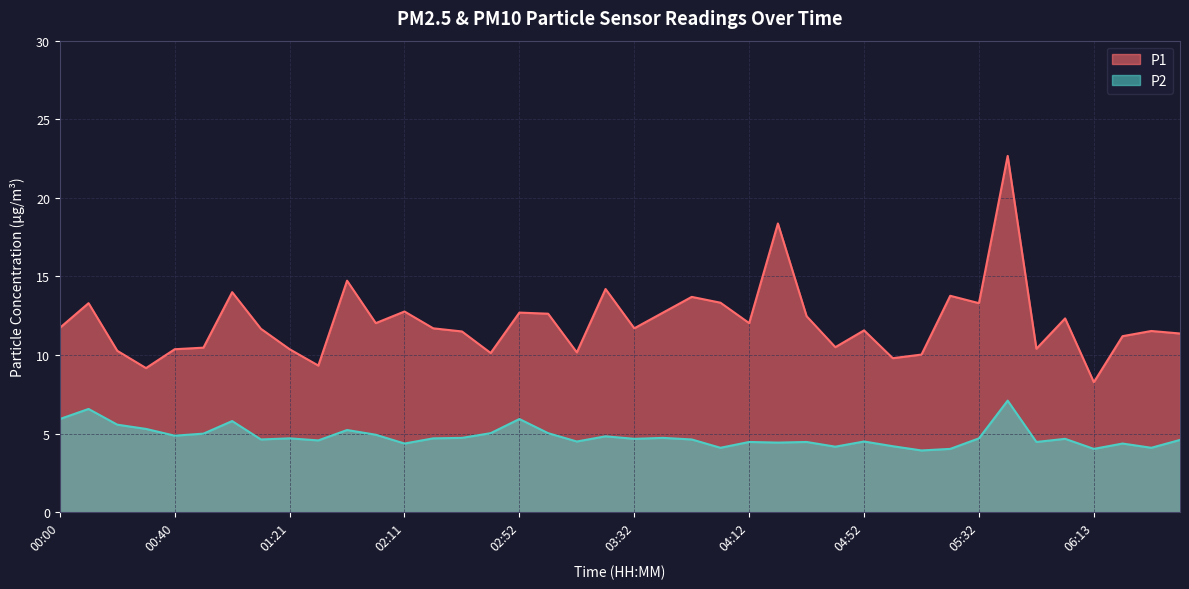

True or false: P1 has a value of 13.3 at 04:02.

True